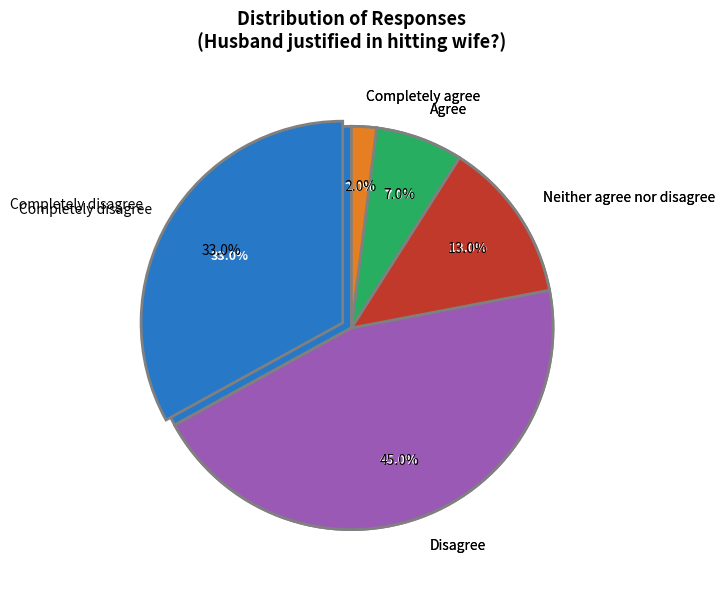

Rank the categories by value from lowest to highest.

Completely agree, Agree, Neither agree nor disagree, Completely disagree, Disagree